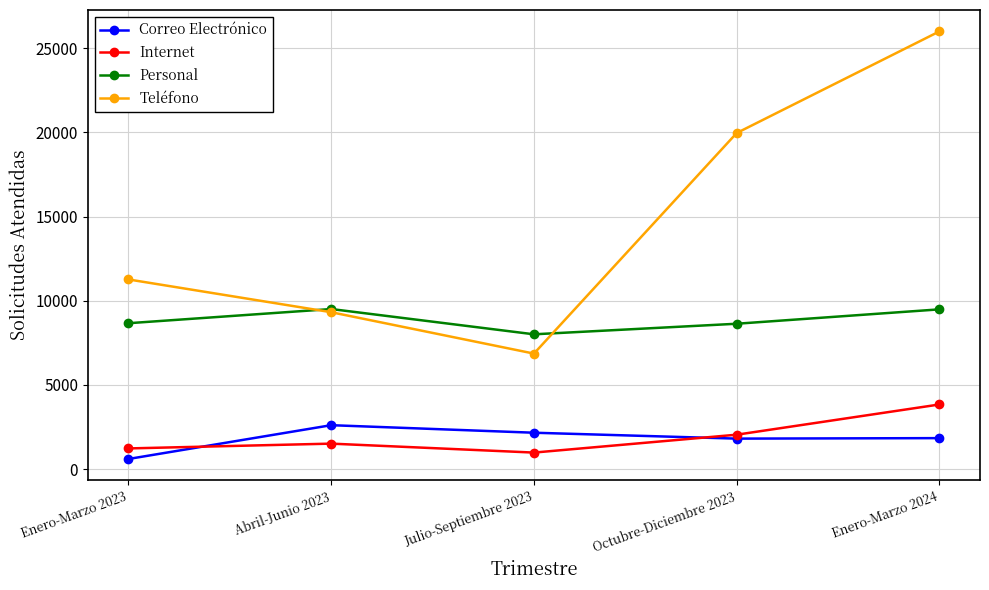

How many lines are shown in the chart?

4